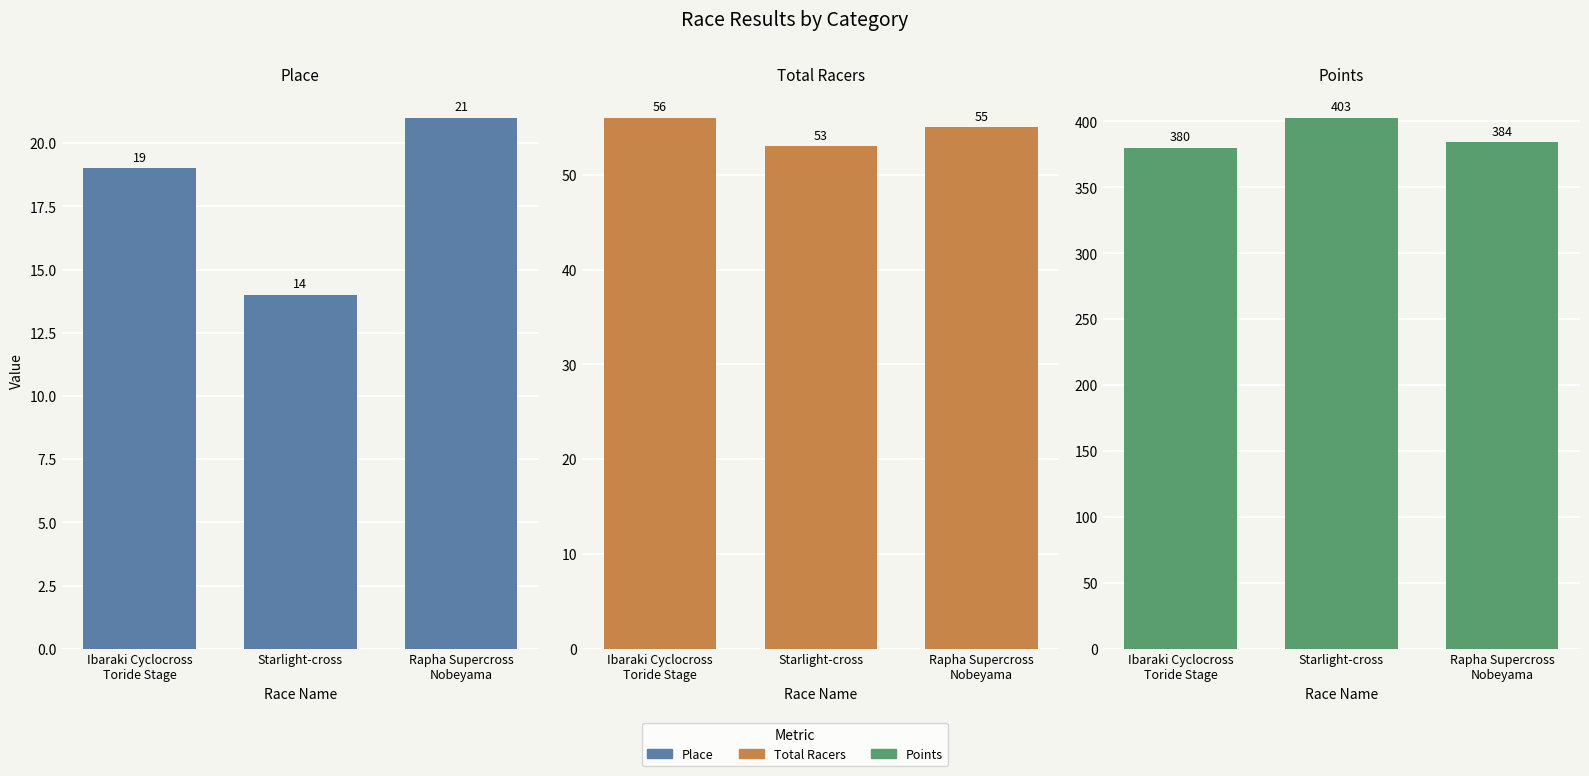

The Points series shows 661.2 at Rapha Supercross
Nobeyama. True or false?

False